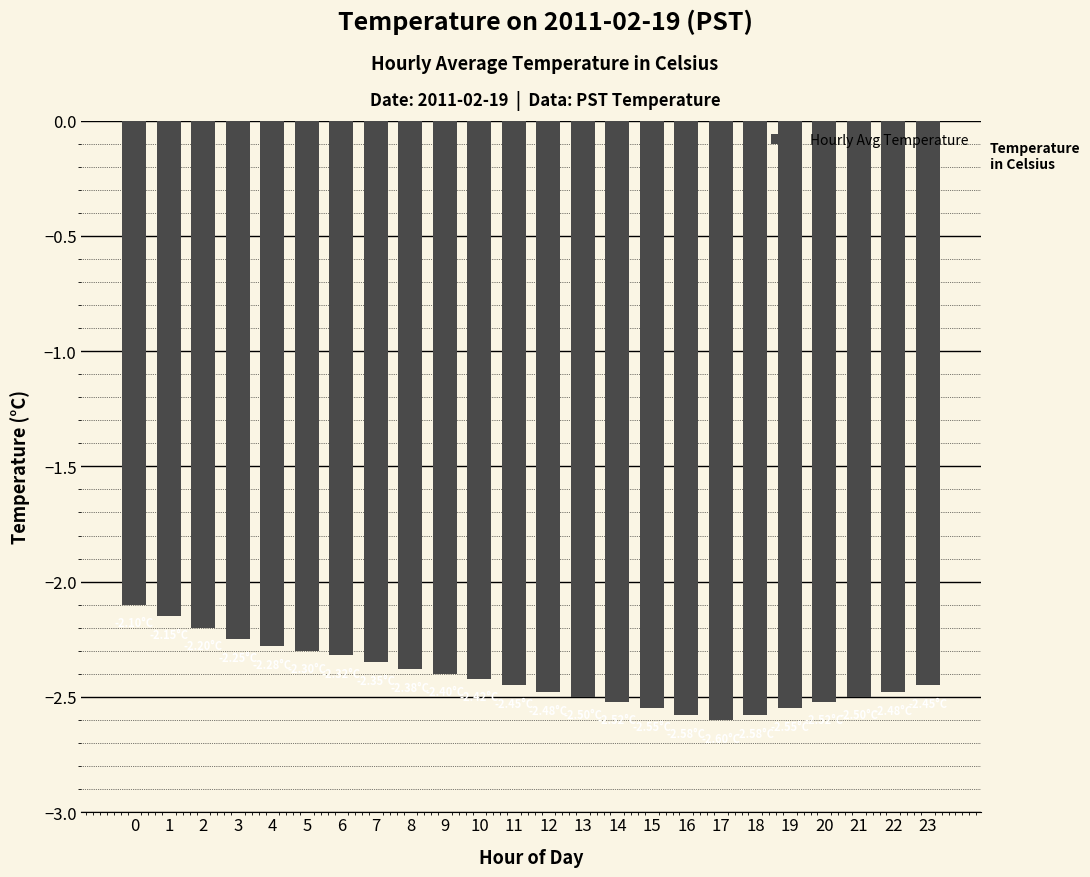

What is the sum of all values?

-57.9